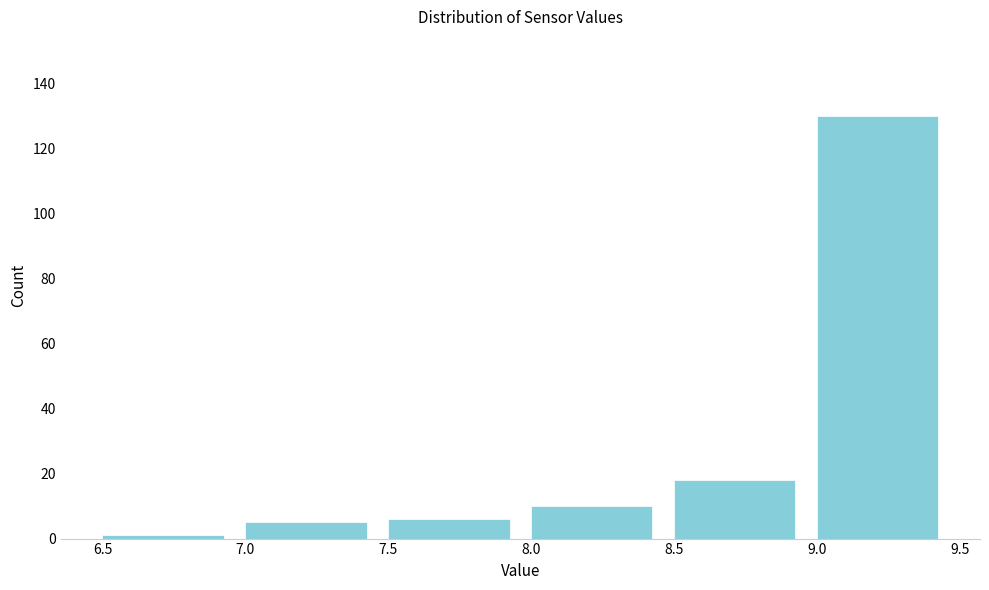

What is the height of the bar covering 8.5 to 9.0 on the x-axis? The values are not printed on the chart, so give them approximately, as read against the axis.

18